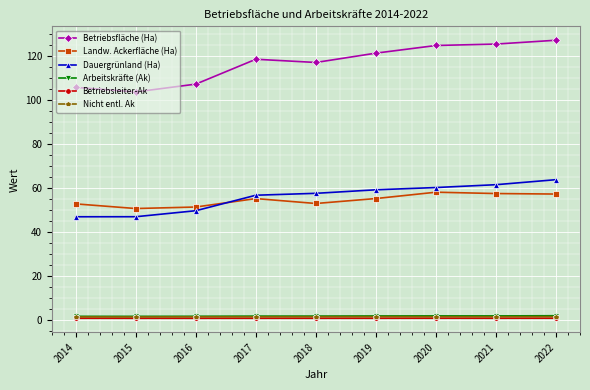

True or false: Betriebsfläche (Ha) and Nicht entl. Ak cross at least once.

False